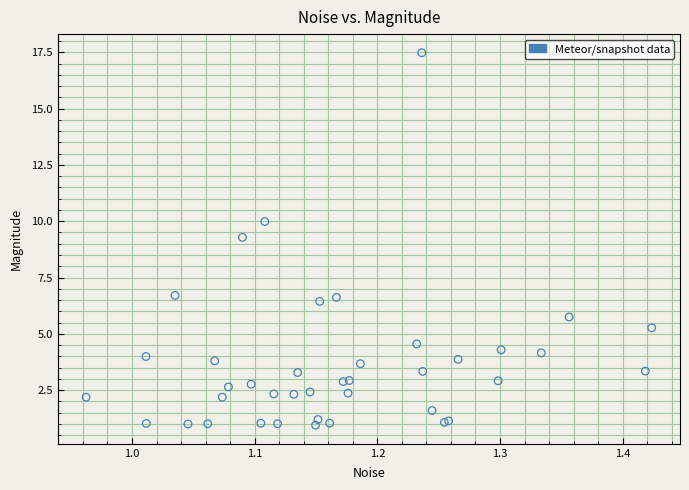

What Y value in the scatter plot is closest to 9?

9.3